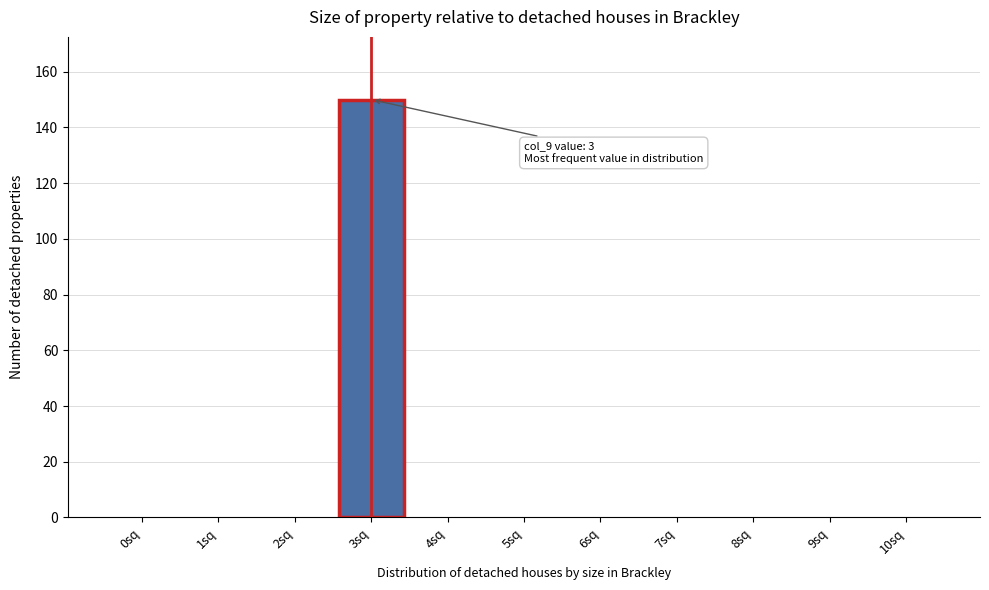

Reading right to left, what are all the values shown in this chart?

10sq=0	9sq=0	8sq=0	7sq=0	6sq=0	5sq=0	4sq=0	3sq=150	2sq=0	1sq=0	0sq=0